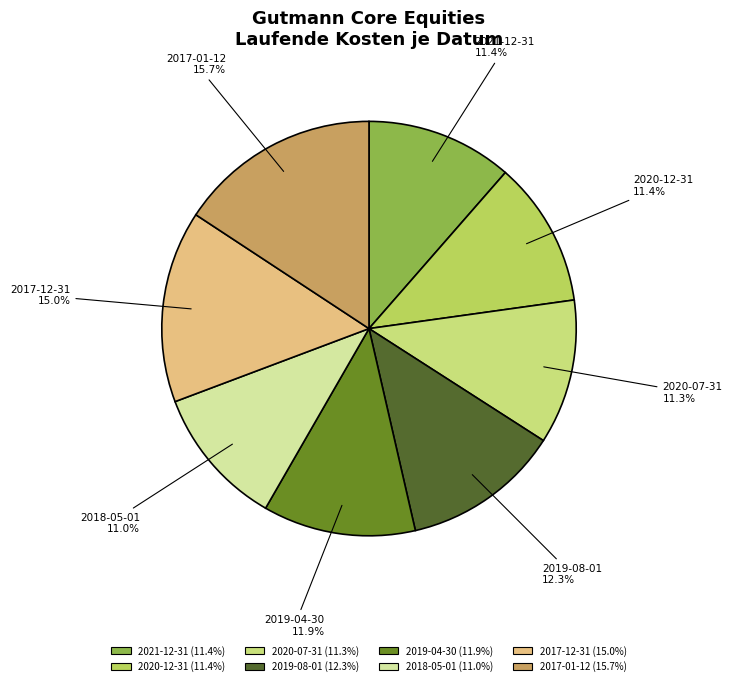

To the nearest percent, what is the difference between the largest and smallest slice percentages?

5%